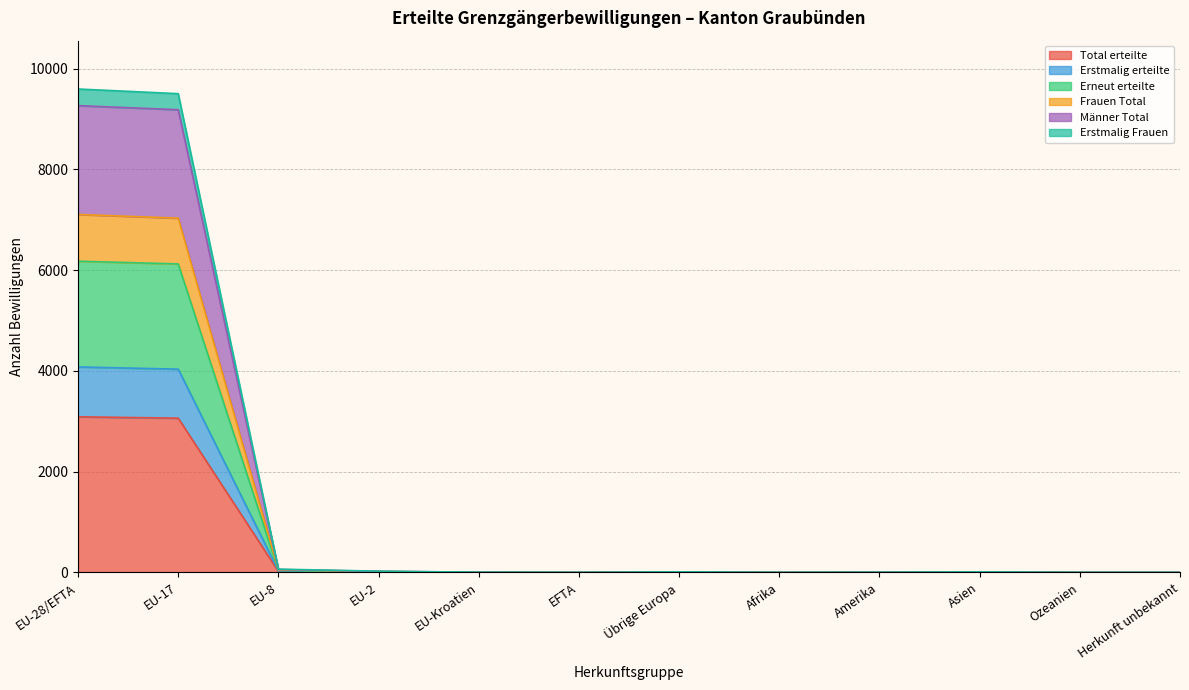

How many distinct data groups are displayed?

6